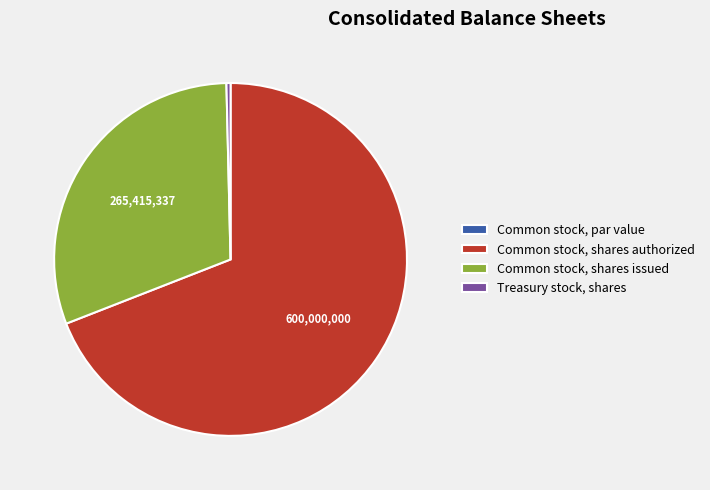

Combined, do Common stock, shares authorized and Treasury stock, shares account for over 50%?

Yes